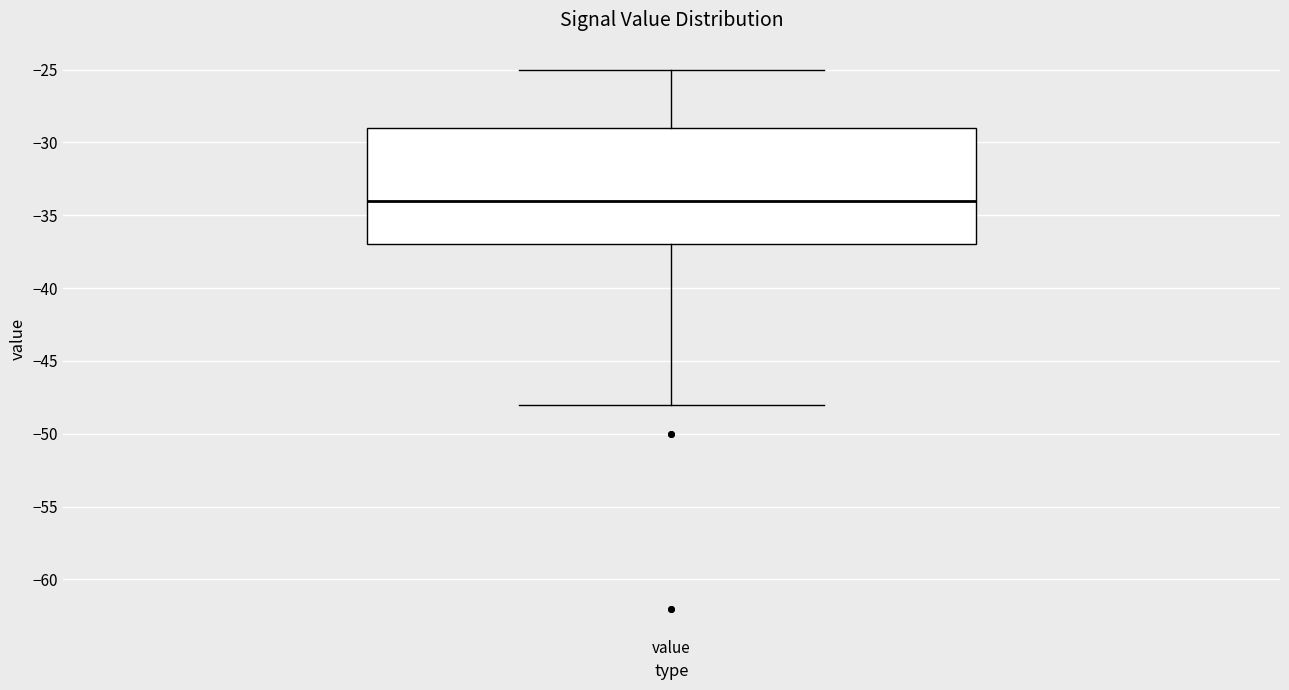

Where does the lower whisker of the box for value end on the y-axis? The values are not printed on the chart, so give them approximately, as read against the axis.

-48